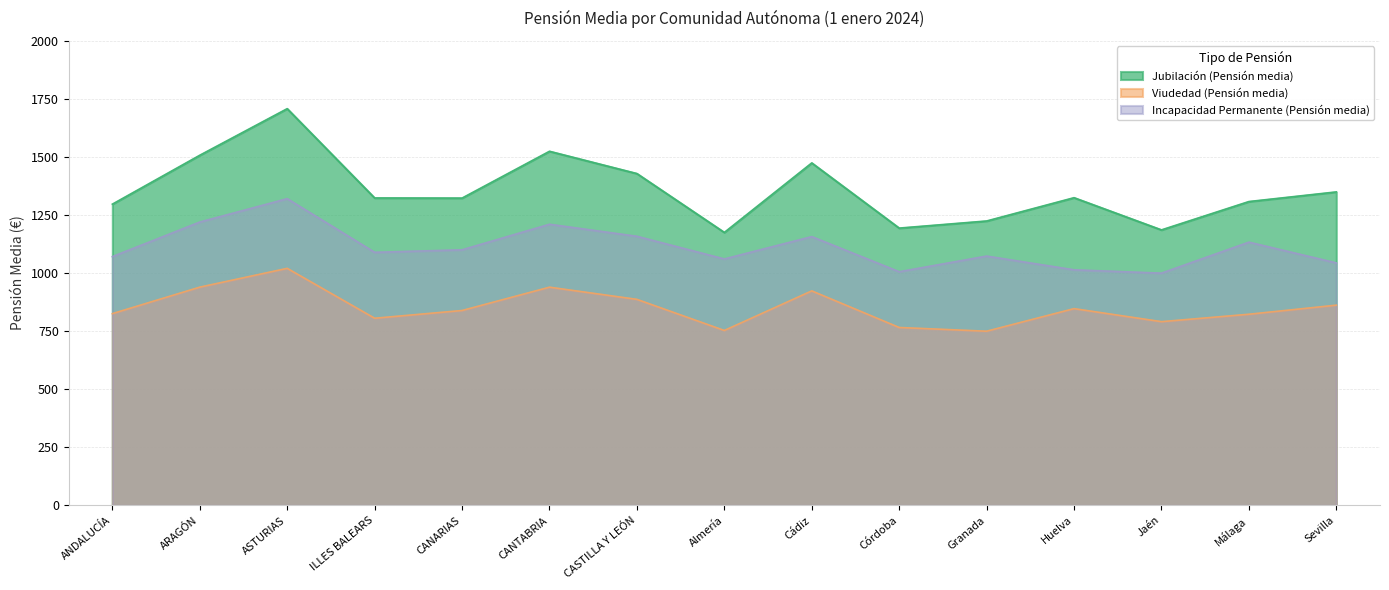

In Incapacidad Permanente (Pensión media), how many points are higher than both neighbors (excluding endpoints)?

5